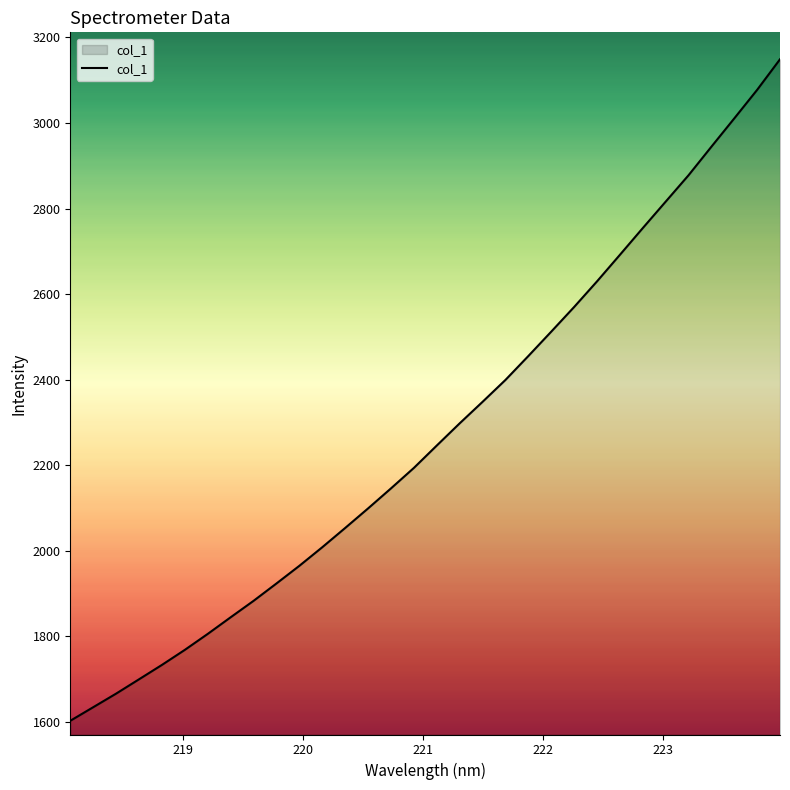

What is the difference between the maximum and minimum values?

1546.4